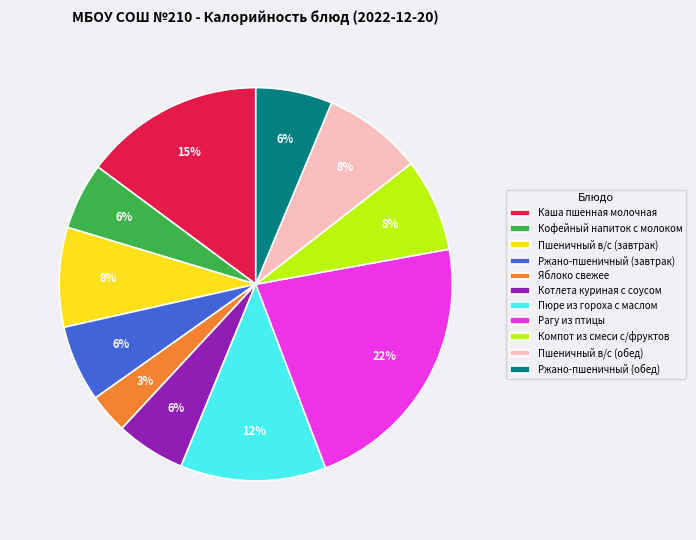

Is the sum of Ржано-пшеничный (обед) and Пюре из гороха с маслом greater than half?

No